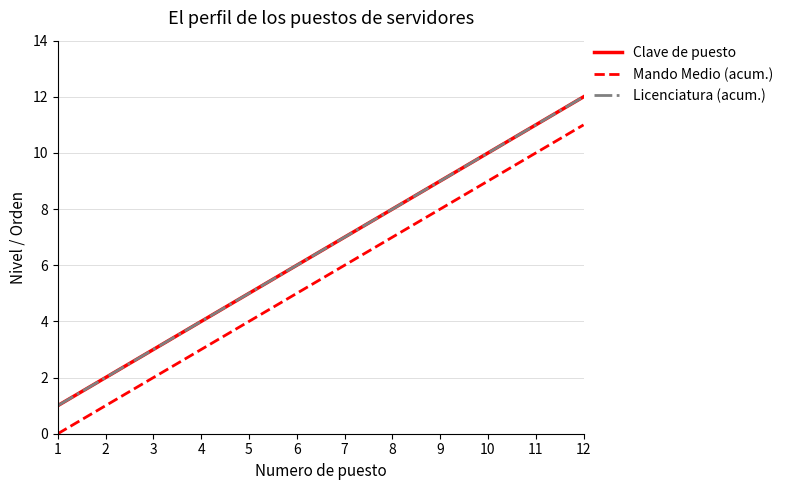

Does the chart have visible grid lines?

Yes